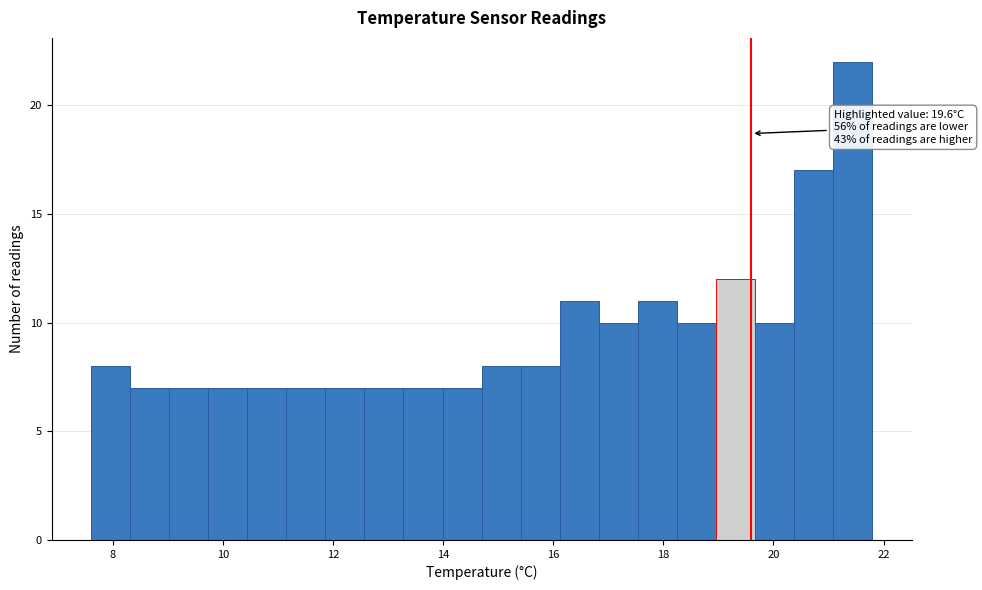

Read against the x-axis, roughly where is the centre of the tallest bar?

21.4